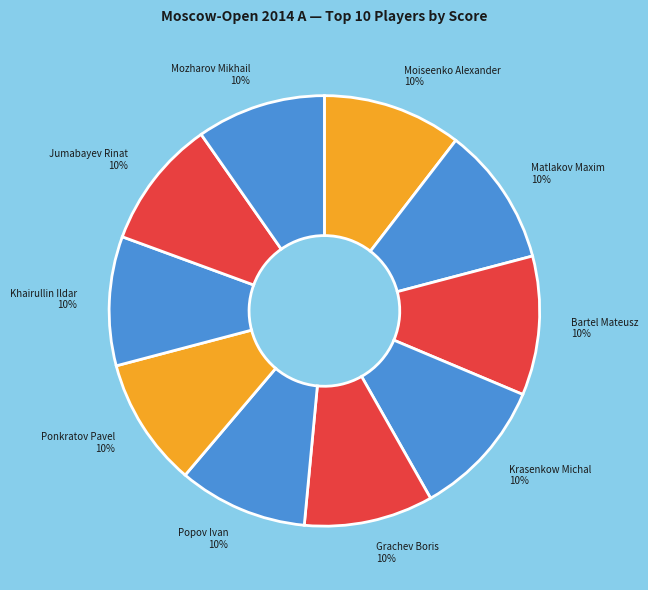

Does any single category account for the majority?

No